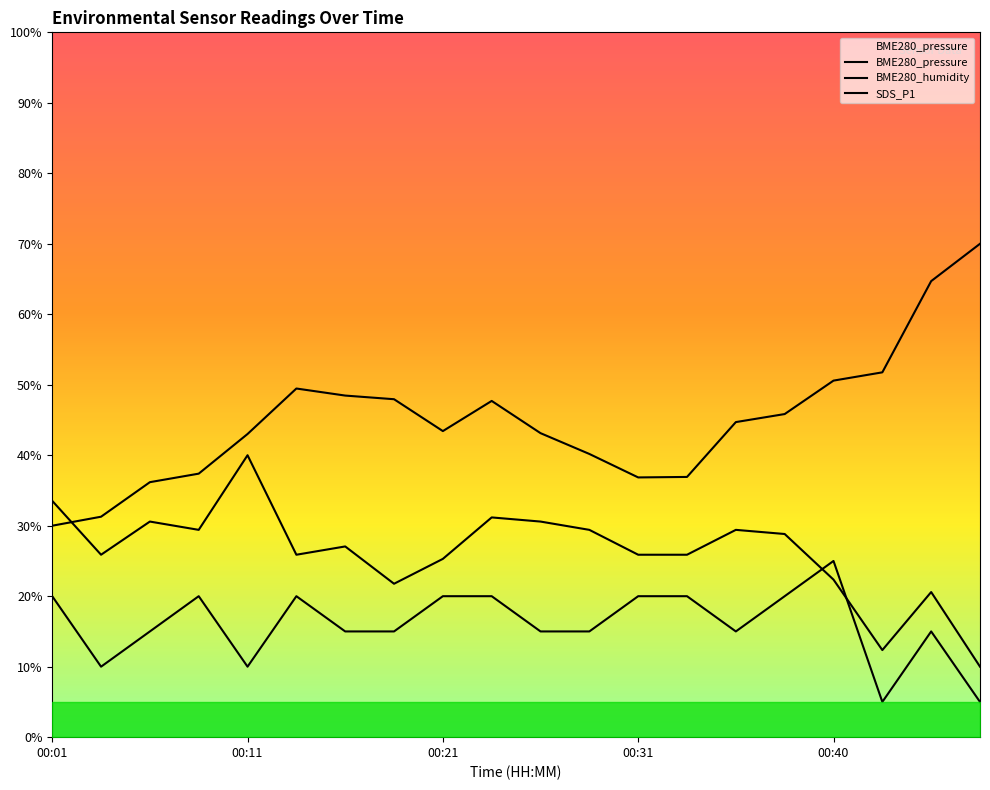

What is the total value across all series at 00:28?

84.6